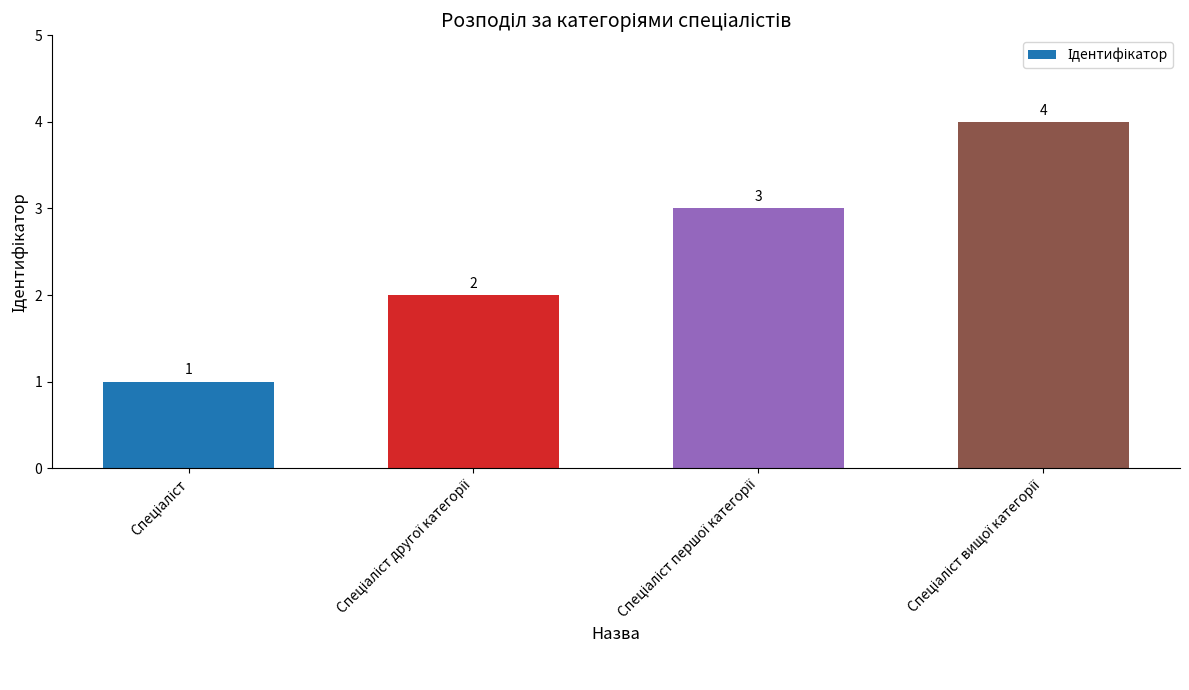

What is the value of the 4th bar from the left?

4